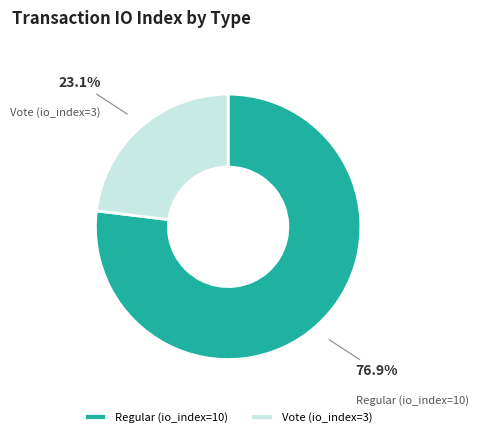

To the nearest percent, what is the combined percentage of Regular (io_index=10) and Vote (io_index=3)?

100%